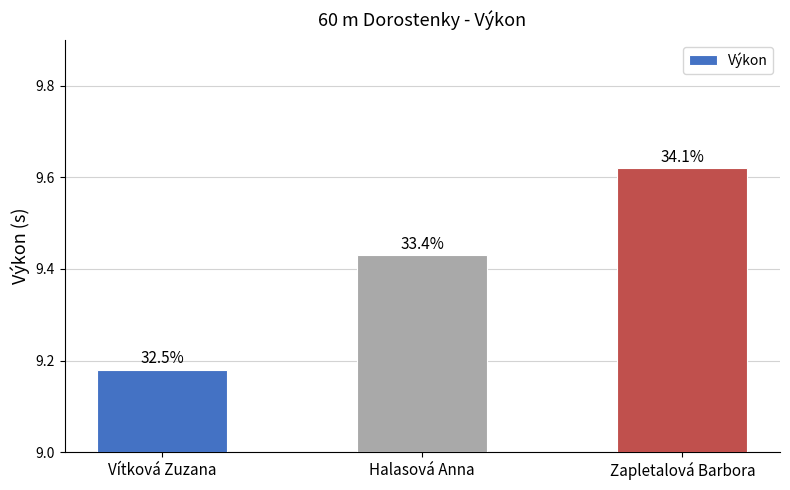

Which label corresponds to the largest value in the chart?

Zapletalová Barbora